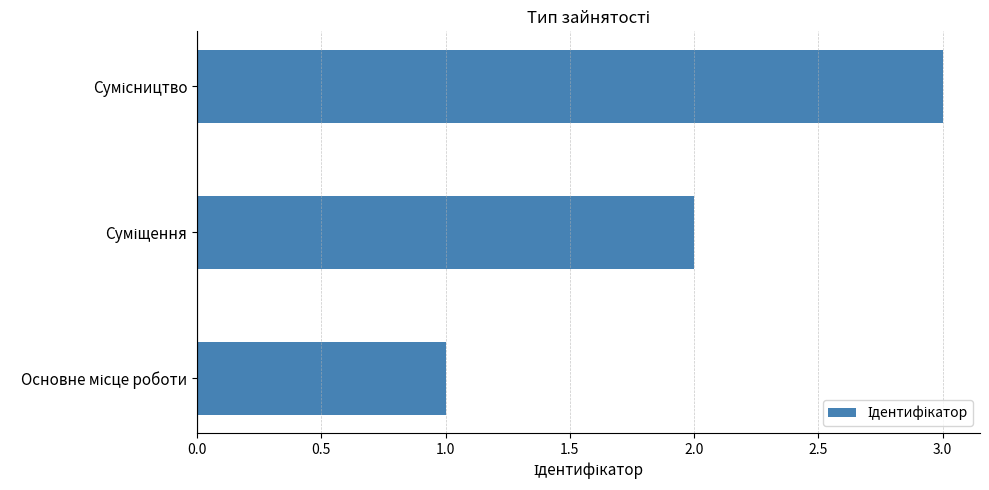

What is the minimum value shown in the chart?

1